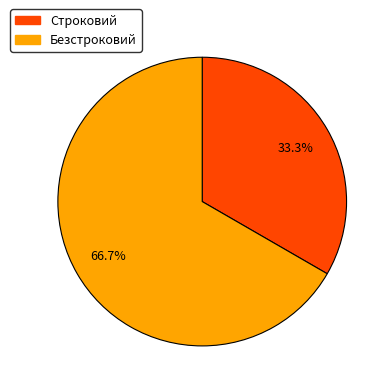

True or false: Безстроковий accounts for 67% of the total.

True